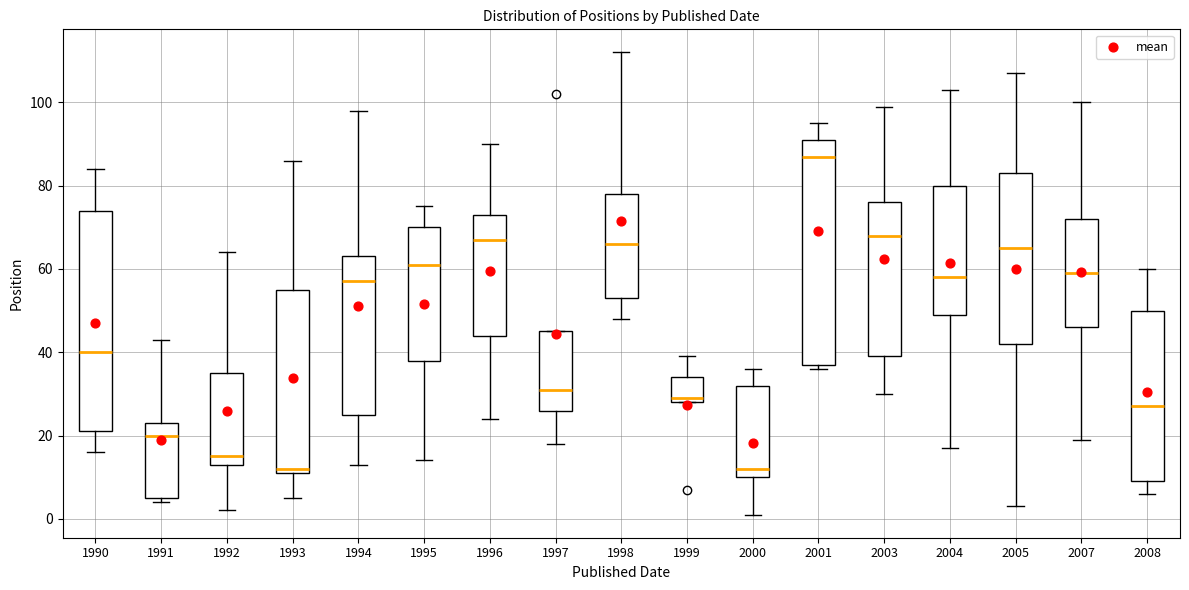

Where is the lower edge of the box at x = 2001 on the y-axis? The values are not printed on the chart, so give them approximately, as read against the axis.

38